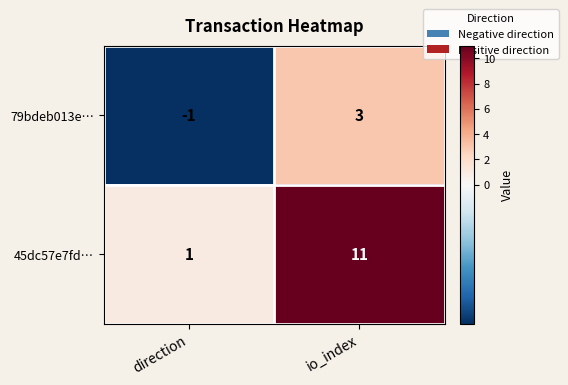

At which category does the chart reach its minimum across all series?

direction